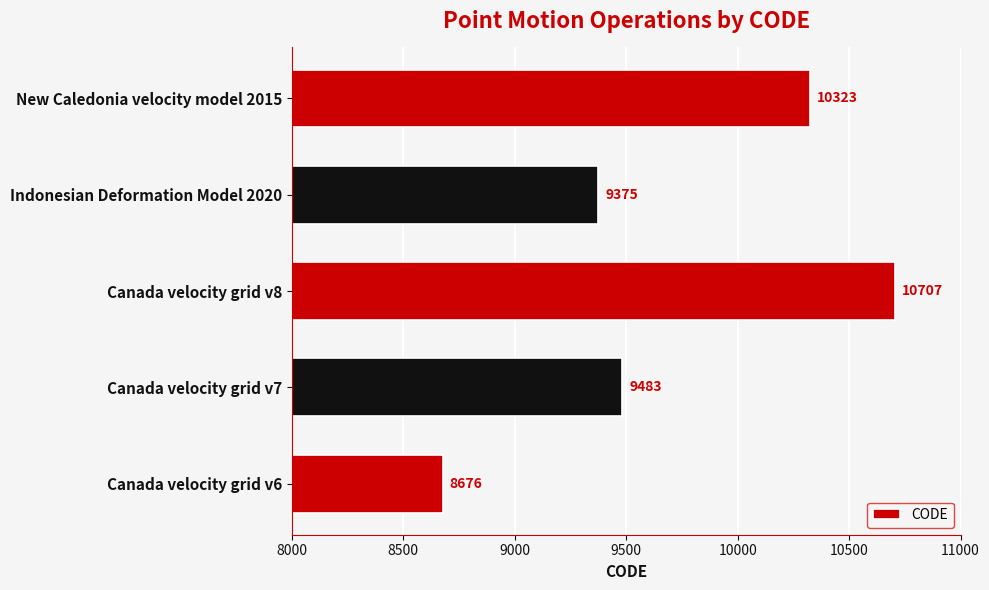

What is the minimum value shown in the chart?

8676